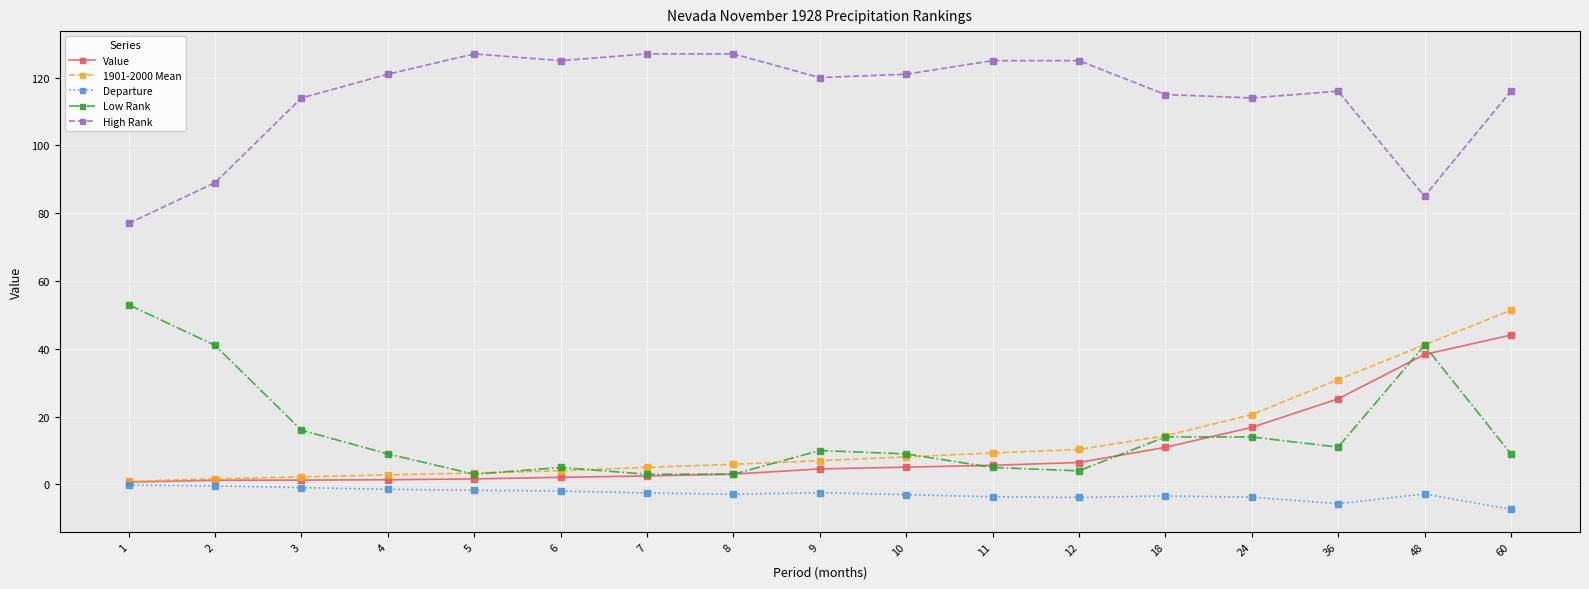

What is the smallest value displayed?

-7.3